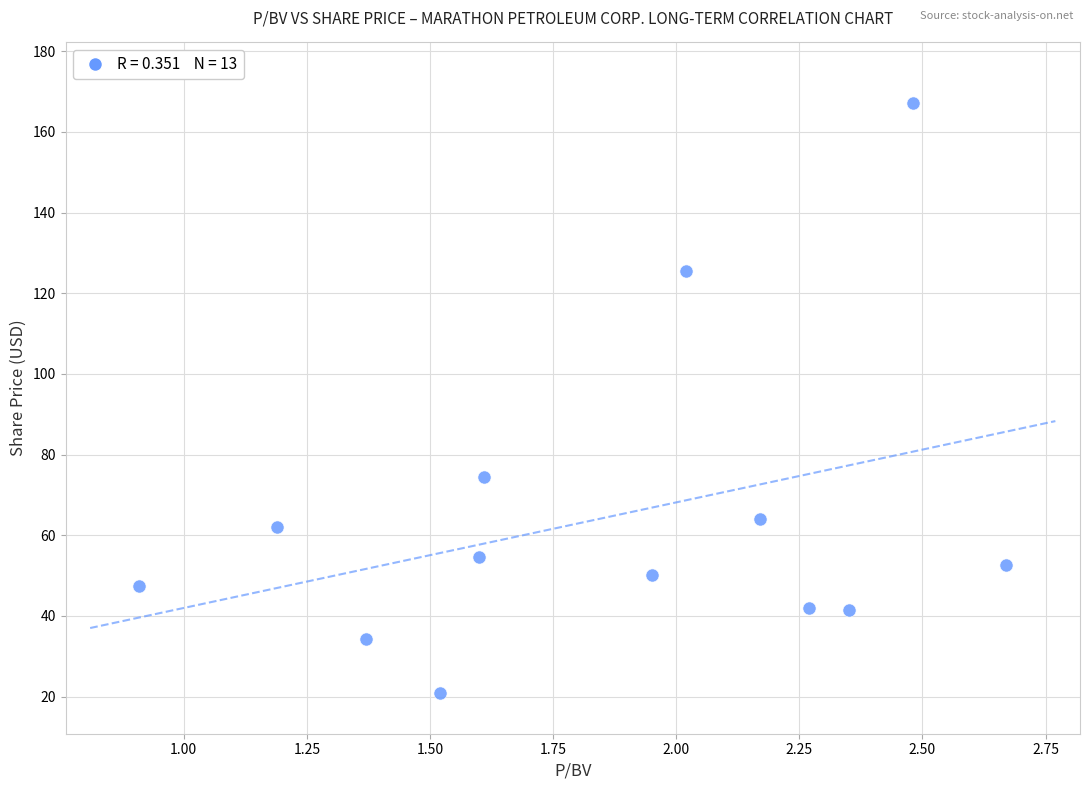

What Y value in the scatter plot is closest to 93?

74.5